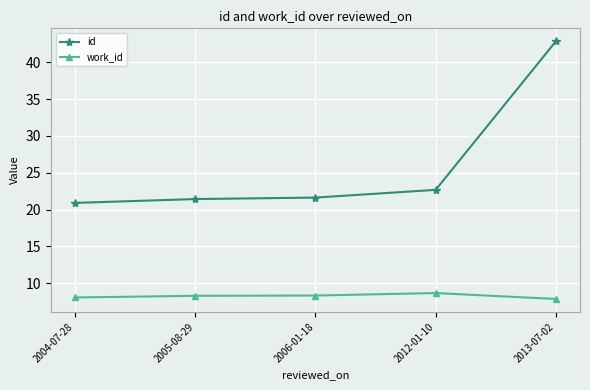

What is the value of the work_id point at the 1st from the left?

8.1